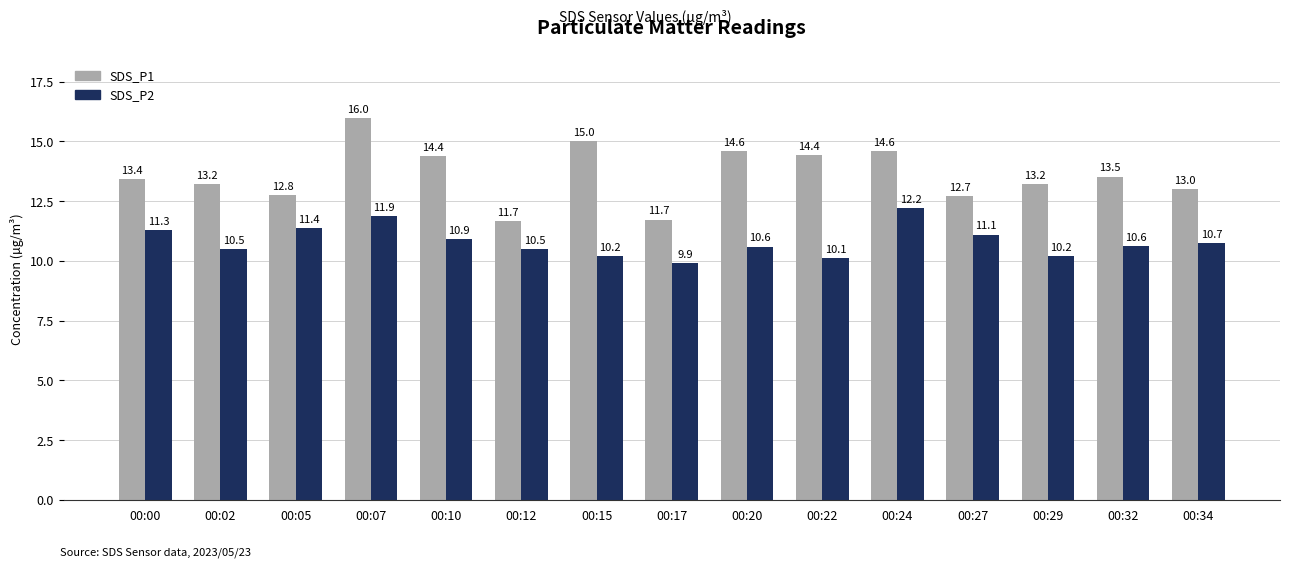

Reading left to right, transcribe all the data shown in this chart.

SDS_P1: 13.4	13.2	12.8	16.0	14.4	11.7	15.0	11.7	14.6	14.4	14.6	12.7	13.2	13.5	13.0
SDS_P2: 11.3	10.5	11.4	11.9	10.9	10.5	10.2	9.9	10.6	10.1	12.2	11.1	10.2	10.6	10.7